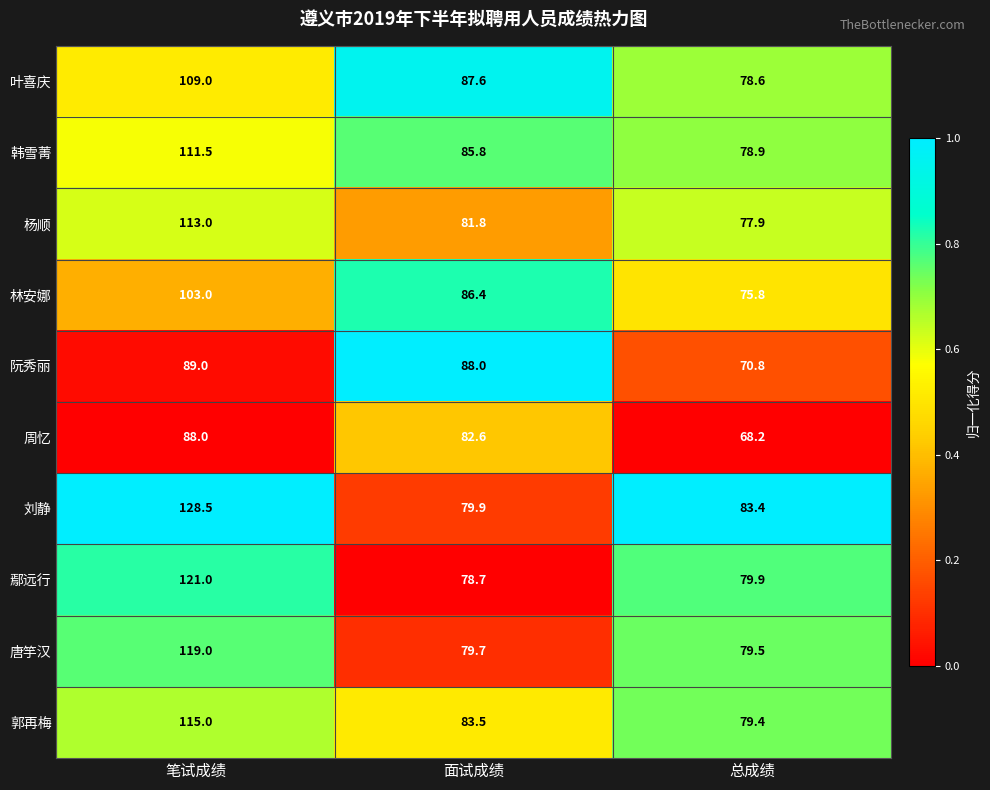

True or false: 唐竽汉 has a value of 79.5 at 总成绩.

True